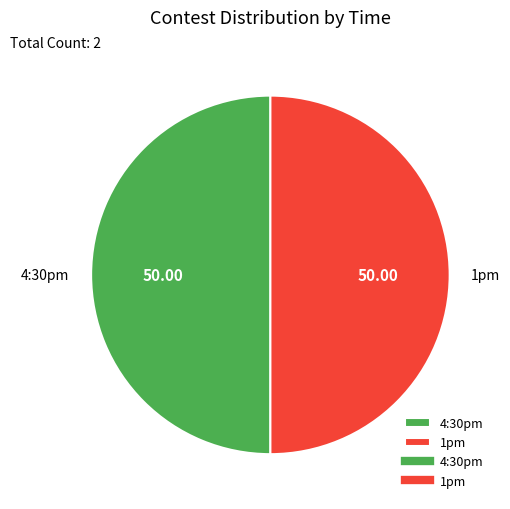

Count the number of slices in the pie.

2